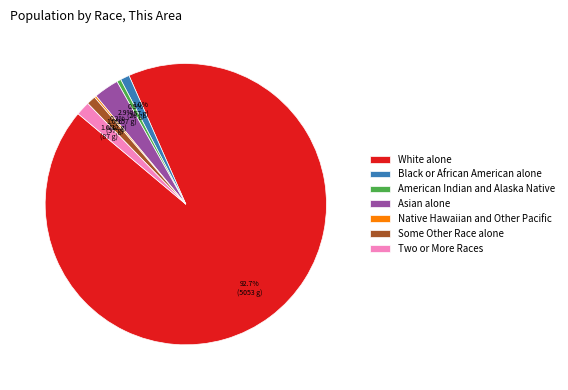

To the nearest percent, what percentage of the pie is Some Other Race alone?

1%